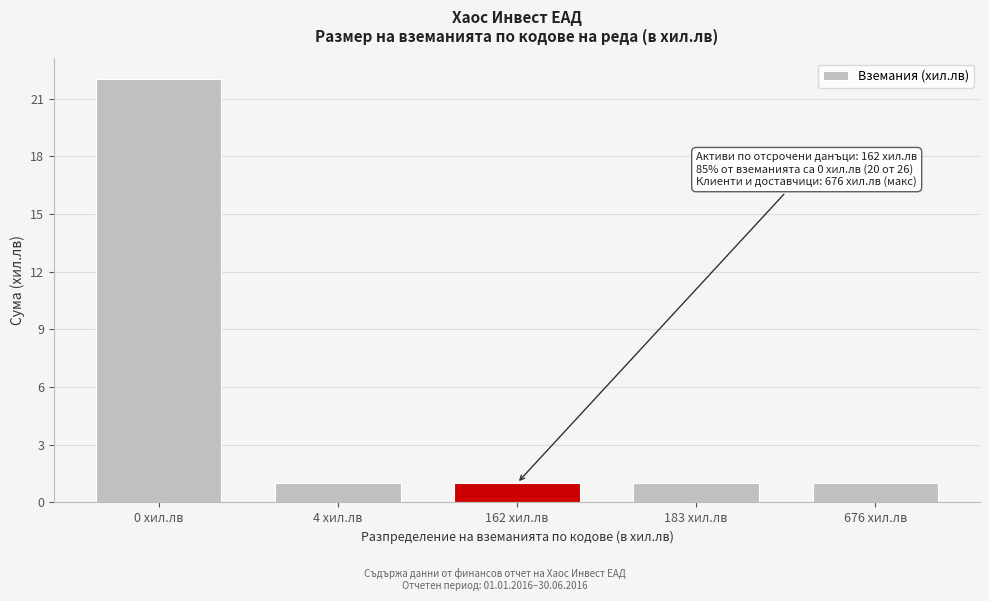

Reading left to right, list all the values displayed in this chart.

0 хил.лв=22	4 хил.лв=1	162 хил.лв=1	183 хил.лв=1	676 хил.лв=1